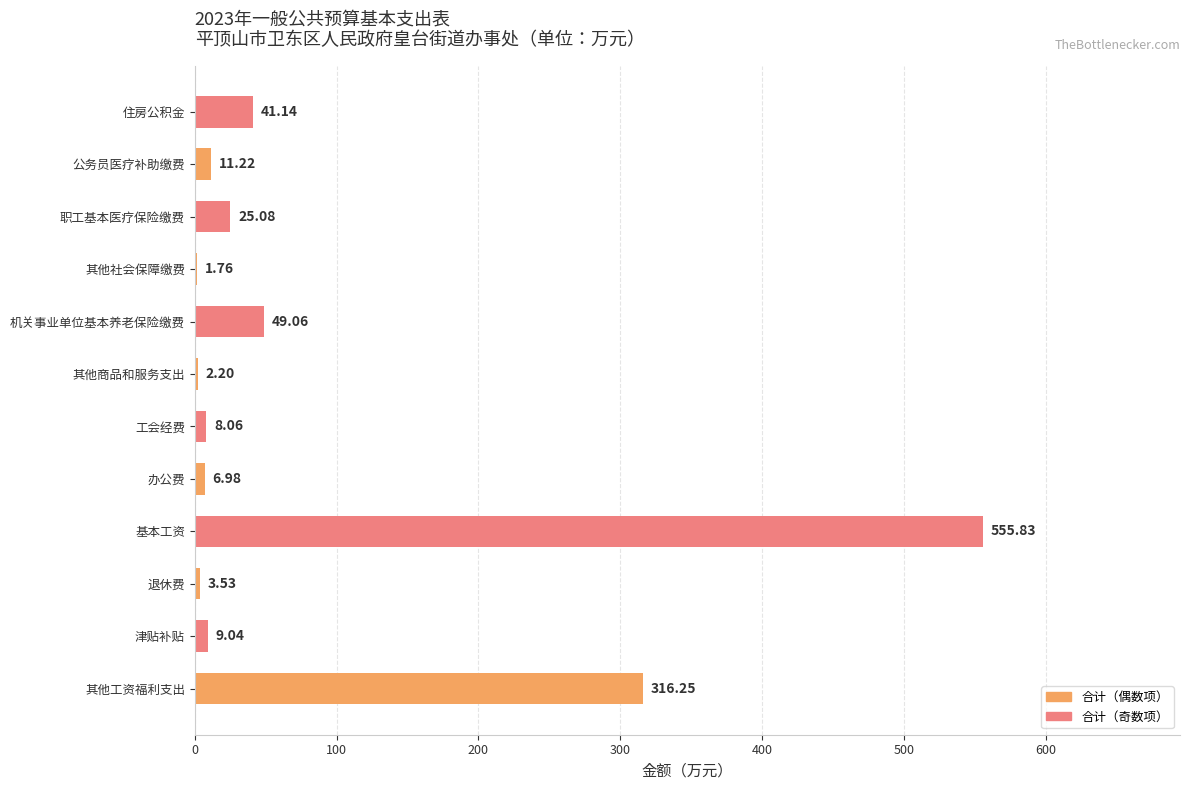

Approximately how many times larger is the value at 机关事业单位基本养老保险缴费 compared to 职工基本医疗保险缴费?

2.0